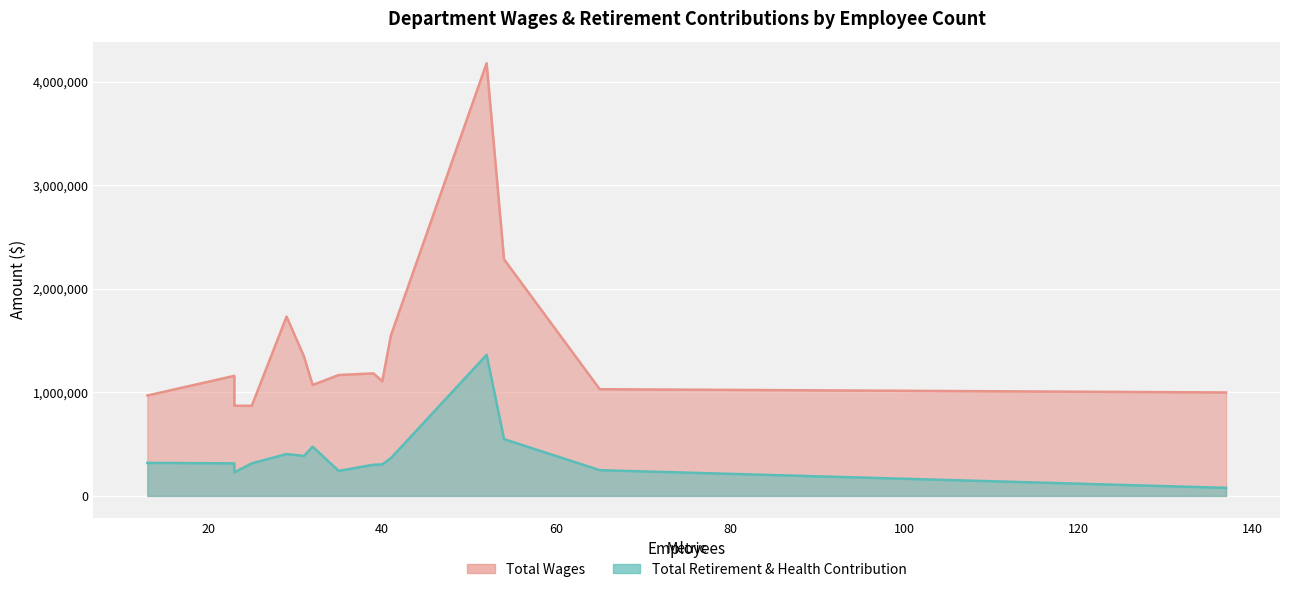

How many values in the Total Wages series exceed 1159048?

7